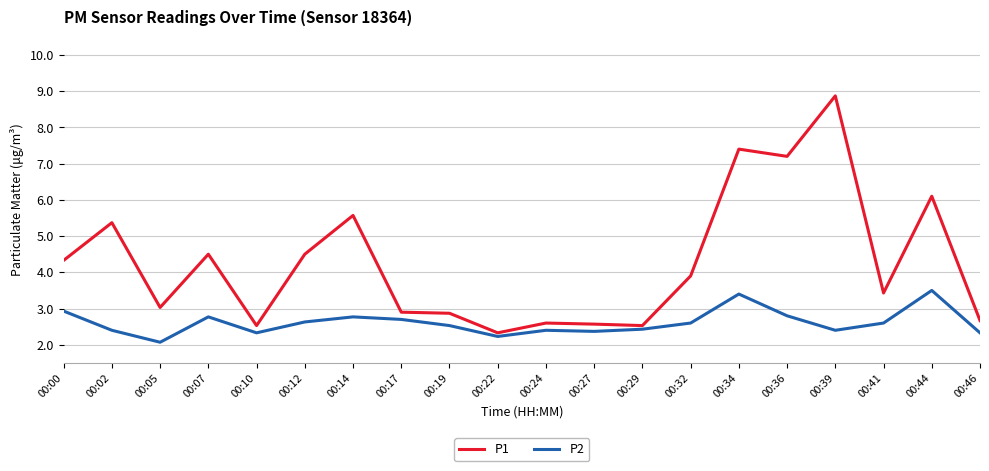

What is the sum of all P1 values?

85.2